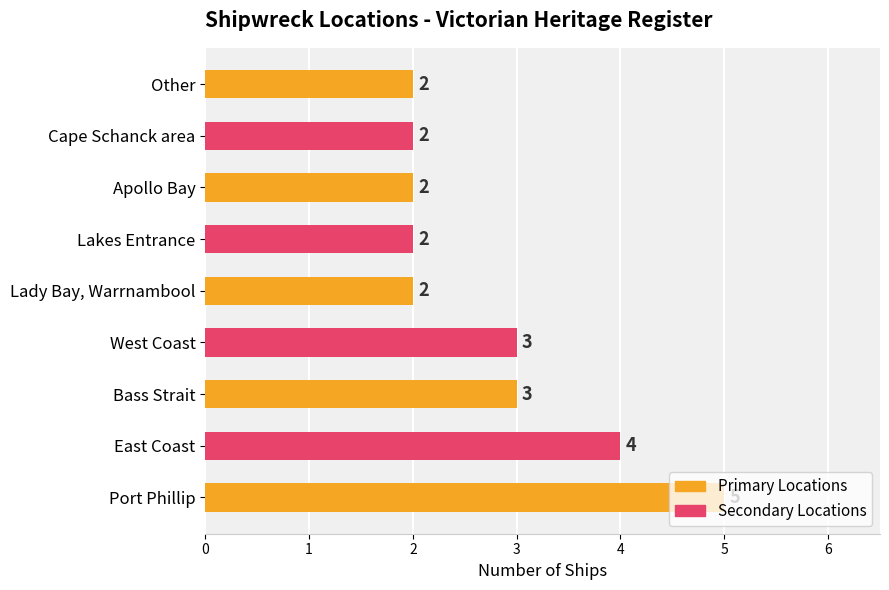

True or false: the data shows 1 at Apollo Bay.

False